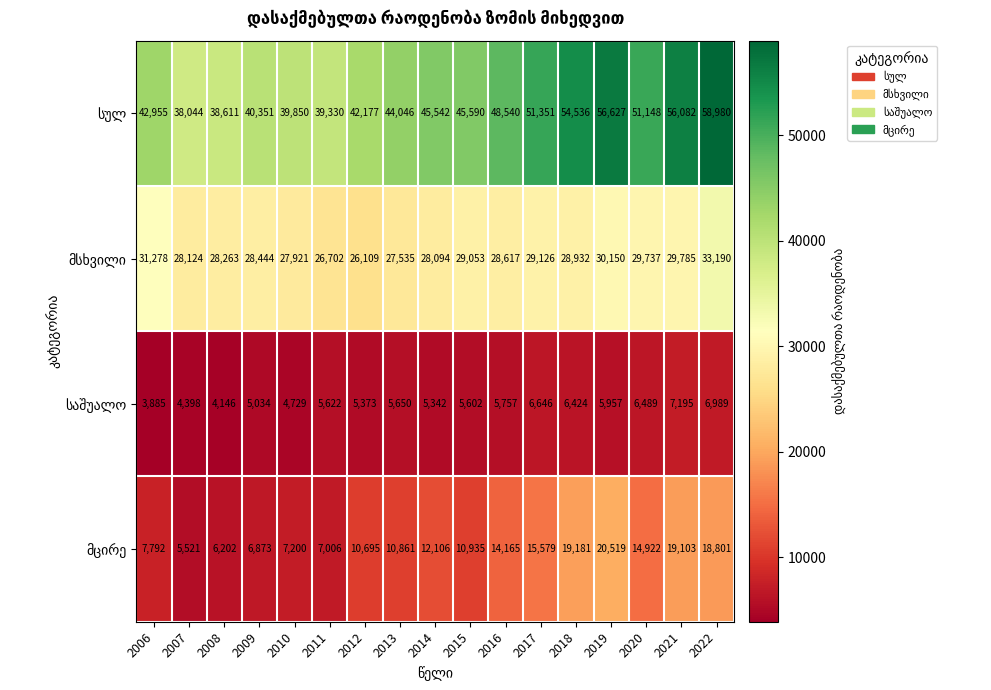

Which label corresponds to the smallest value in the chart?

2006